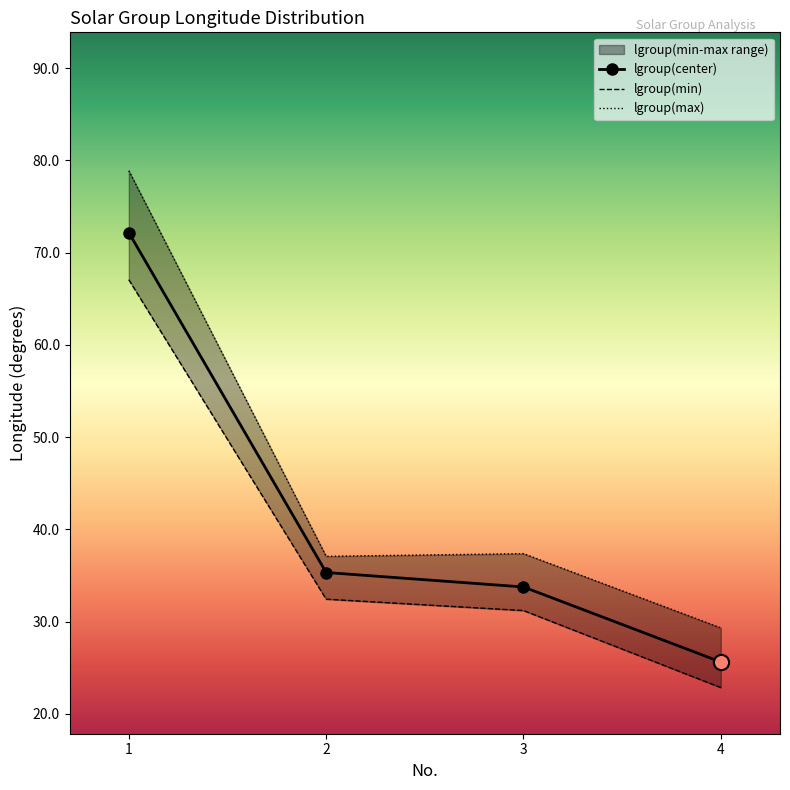

Rank the categories by lgroup(center) value from highest to lowest.

1, 2, 3, 4